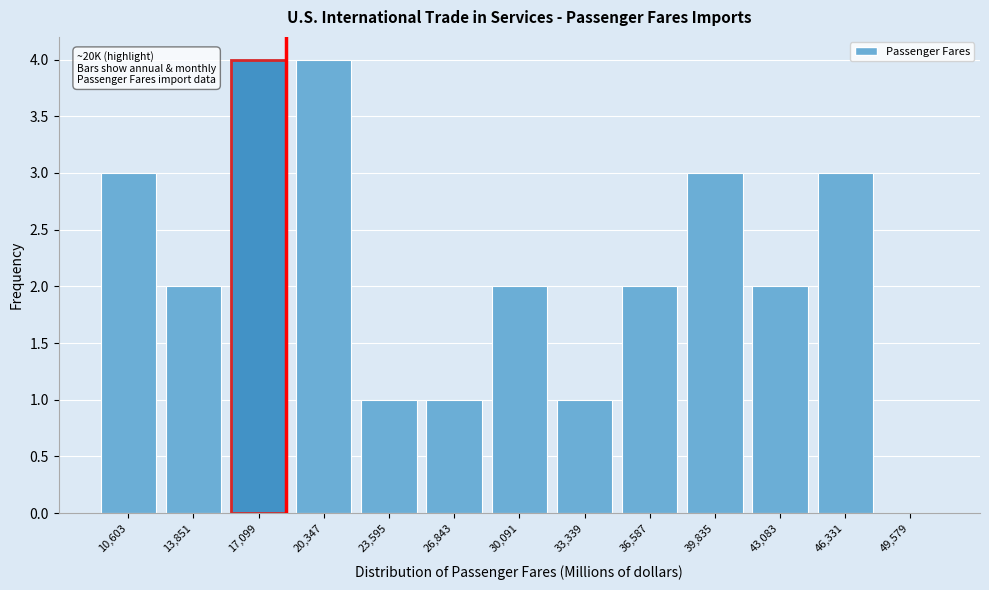

Reading right to left, transcribe all the data shown in this chart.

49,579=0	46,331=3	43,083=2	39,835=3	36,587=2	33,339=1	30,091=2	26,843=1	23,595=1	20,347=4	17,099=4	13,851=2	10,603=3